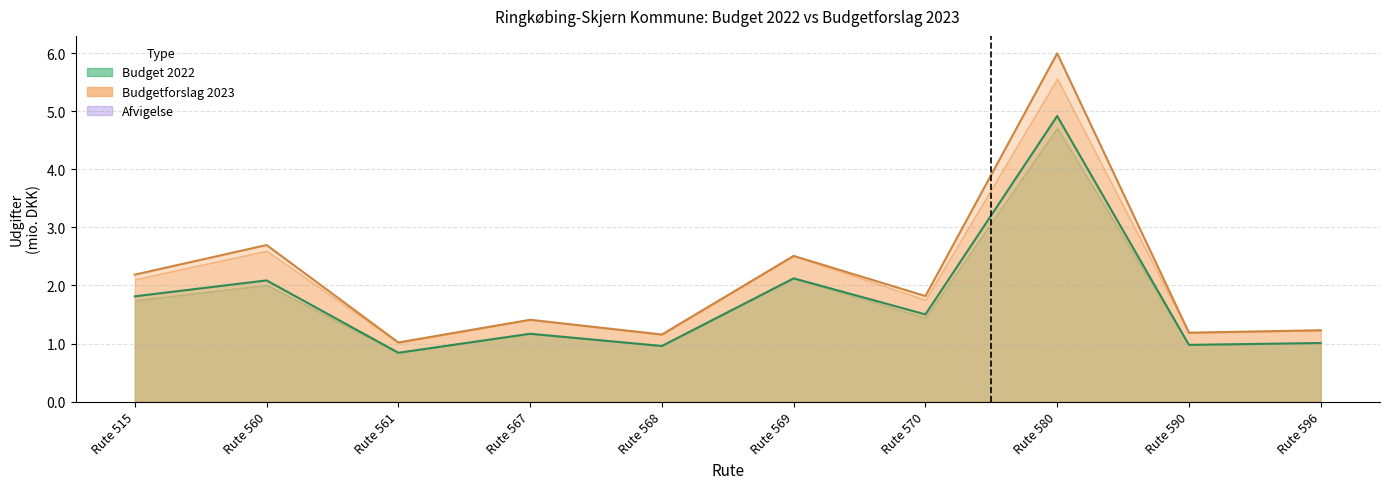

True or false: BF2023 Udgifter i alt and B2022 Udgifter i alt intersect in this chart.

False